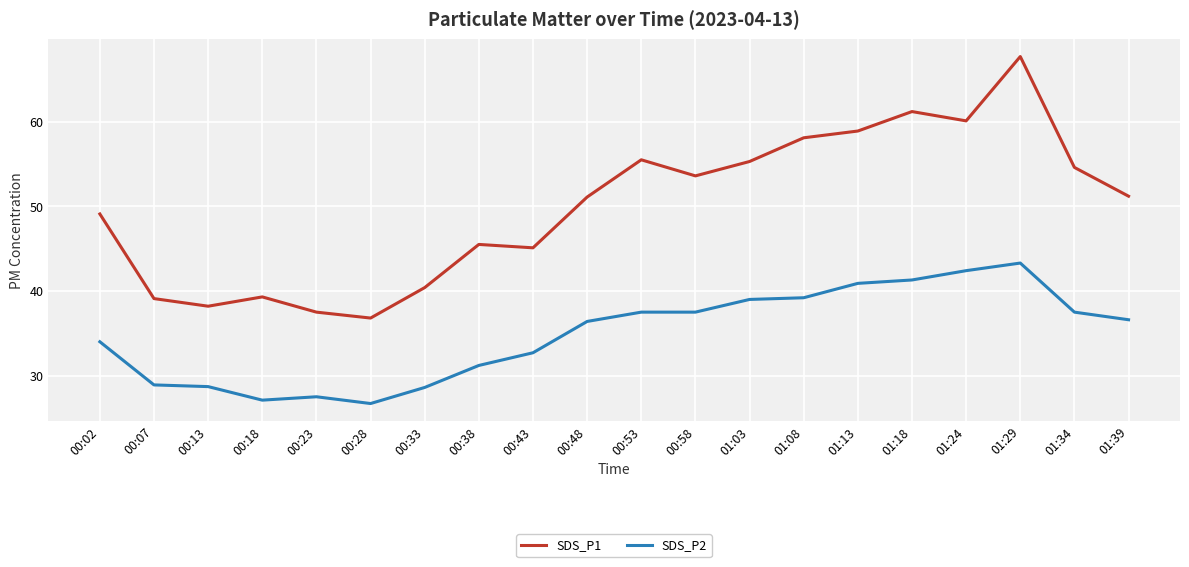

Between 00:02 and 00:48, which series saw the biggest shift?

SDS_P2